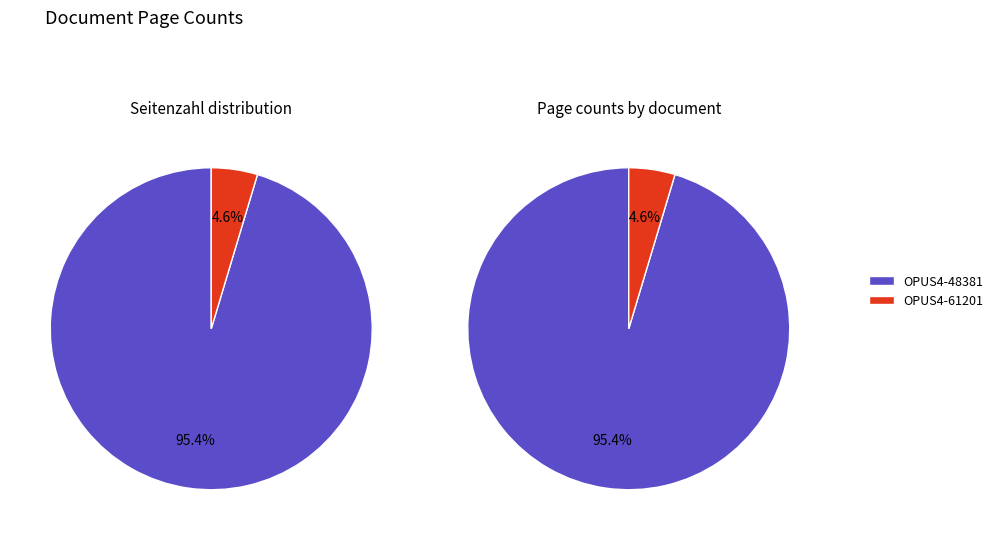

Which slice is the smallest?

OPUS4-61201